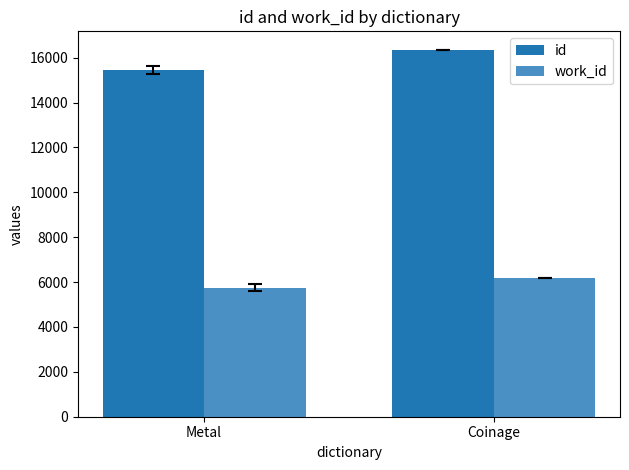

What is the average value of the work_id series?

5969.6